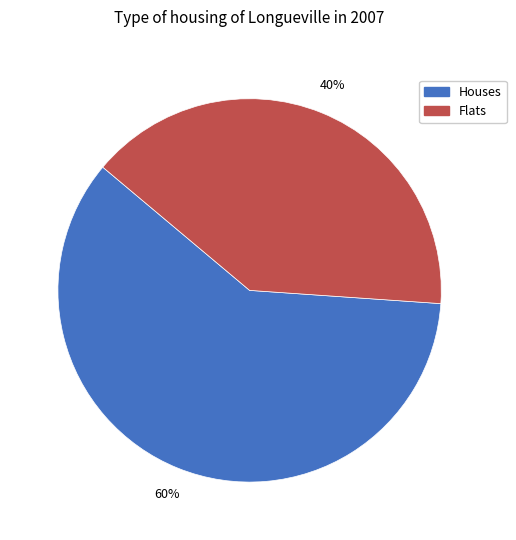

How many slices are in this pie chart?

2